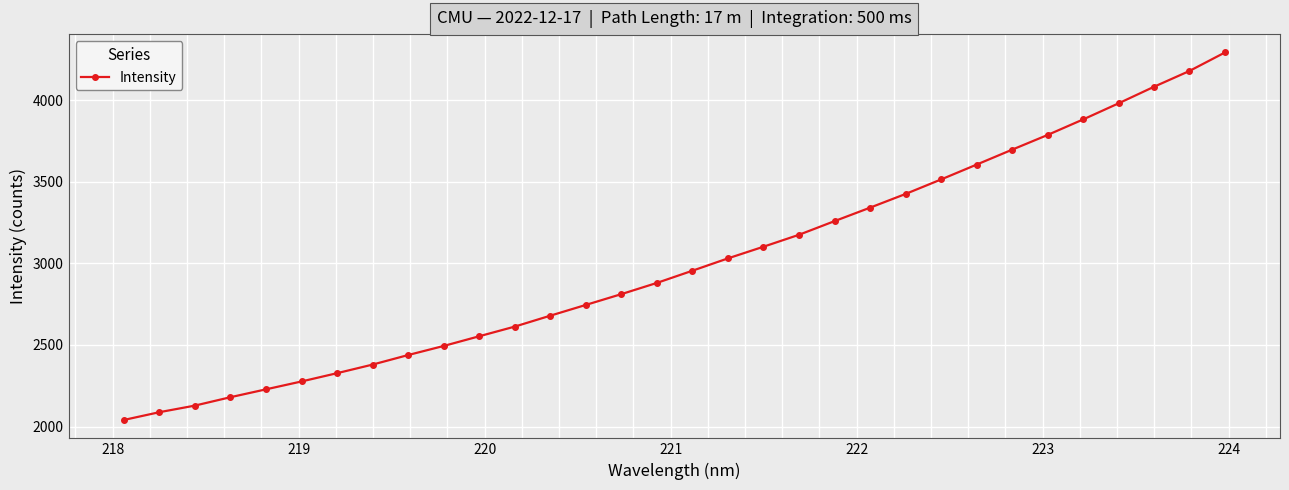

What is the sum of all values?

96154.9